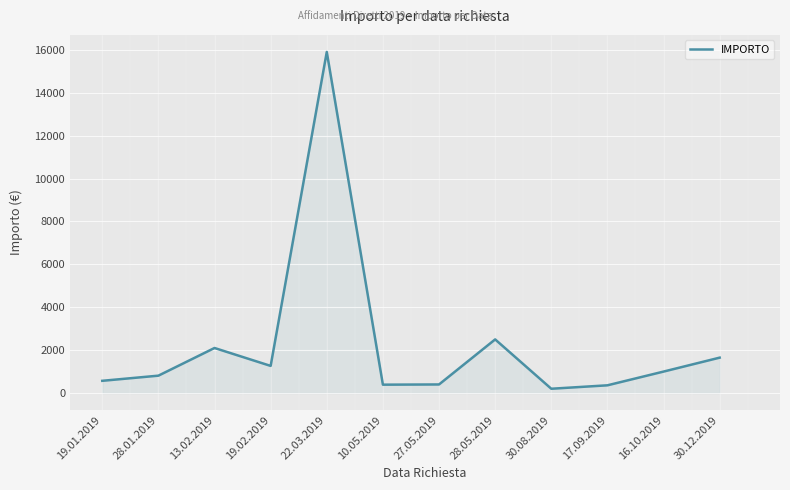

What is the change in value from 13.02.2019 to 19.02.2019?

-835